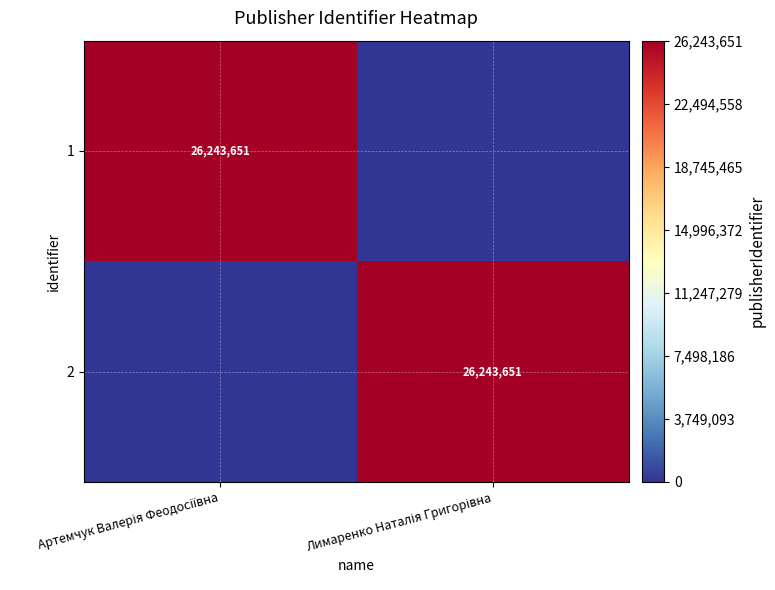

What is the difference between the highest and lowest values at Лимаренко Наталія Григорівна?

26243651